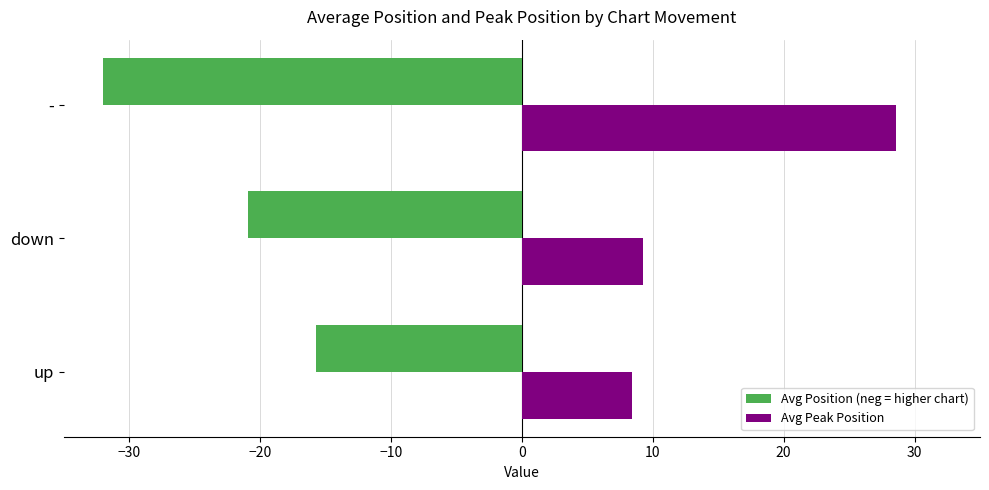

Which category has the lowest value in the Avg Position (neg = higher chart) series?

-